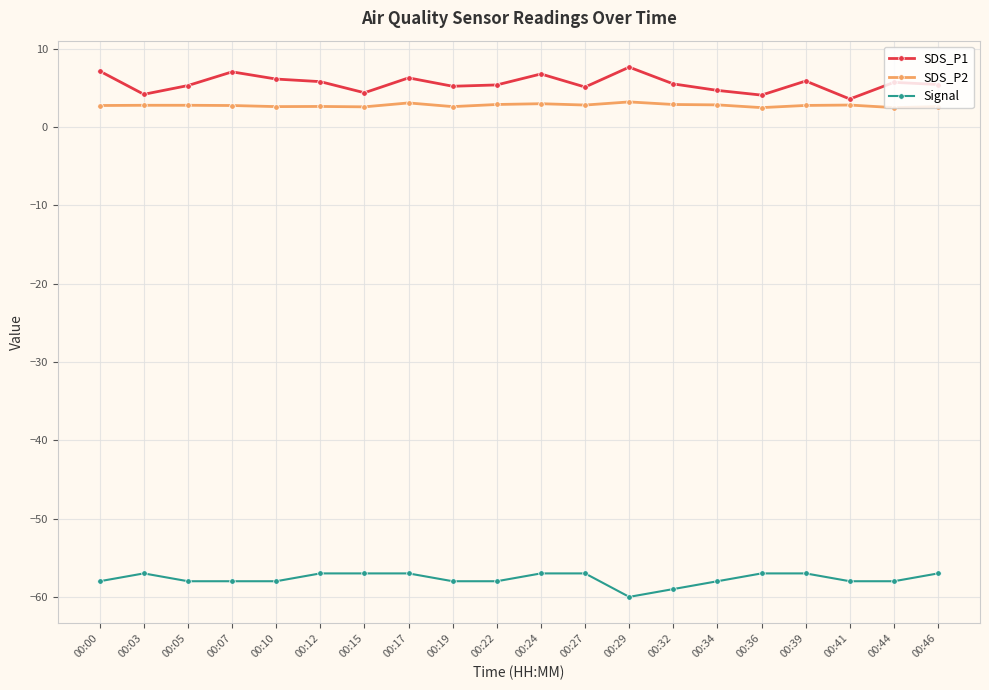

How many data points in Signal are above -58?

9